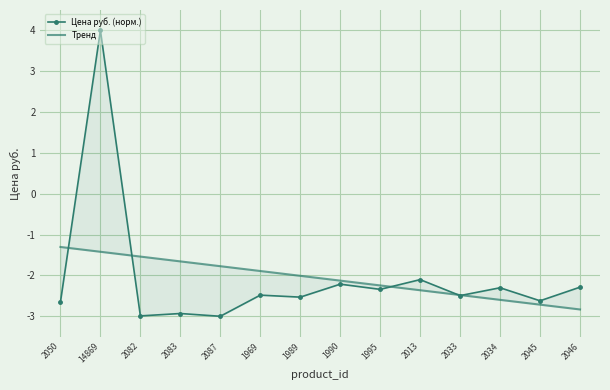

Which series ends up on top after the final intersection of Цена руб. (норм.) and Тренд?

Цена руб. (норм.)